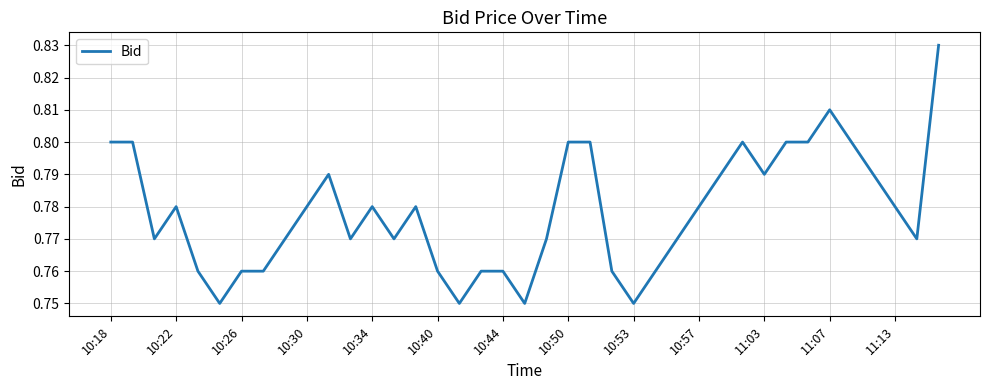

Does the chart have visible grid lines?

Yes